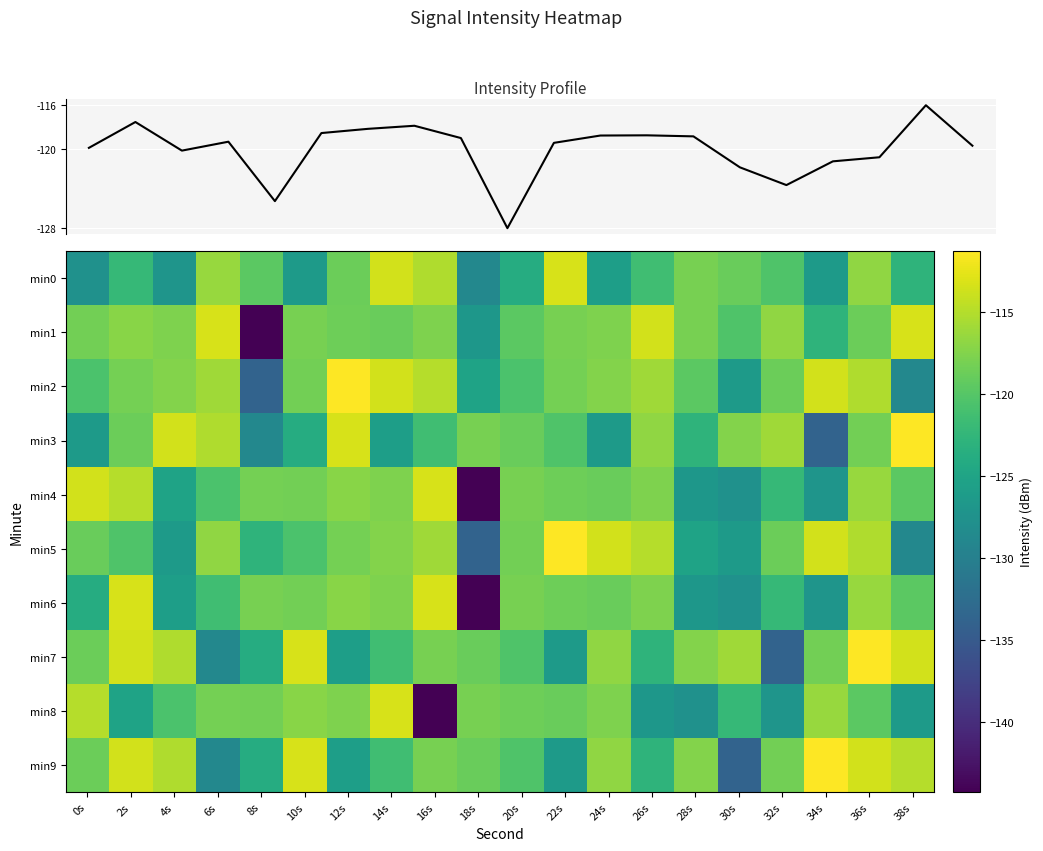

What is the difference between the maximum and second lowest values in the min7 series?

17.6